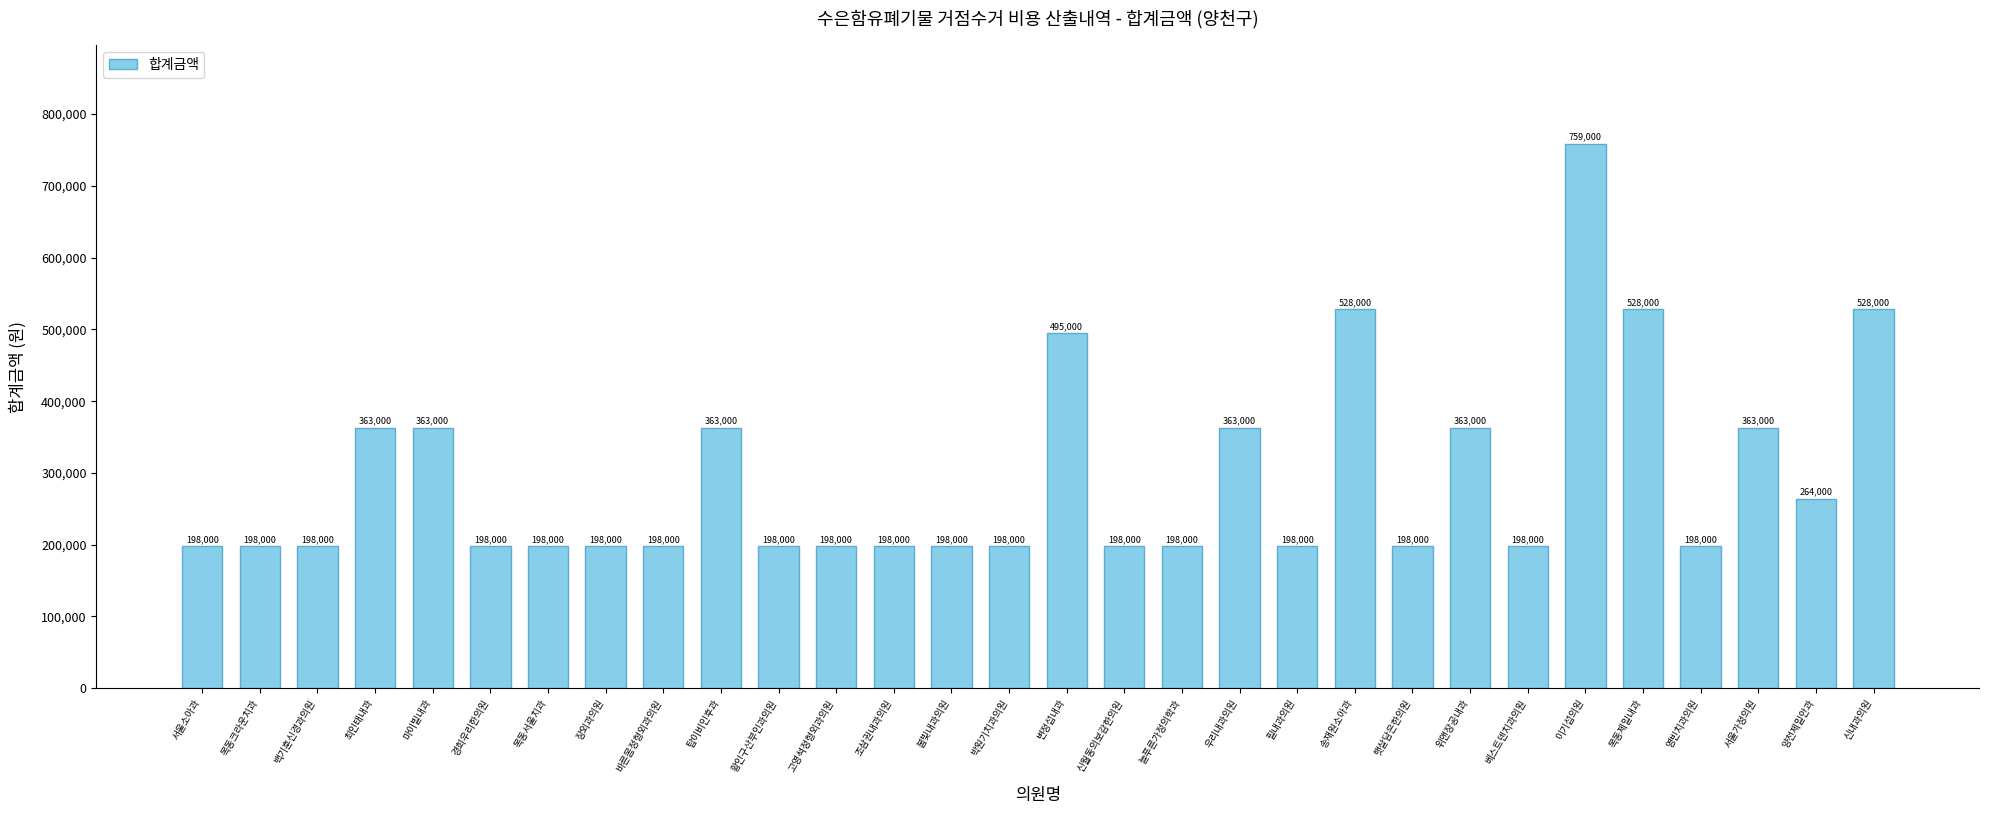

True or false: the data shows 198000 at 영빈치과의원.

True